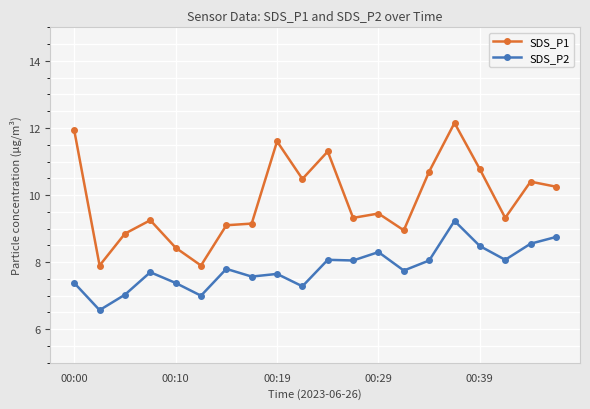

Which series has the largest total across all categories?

SDS_P1